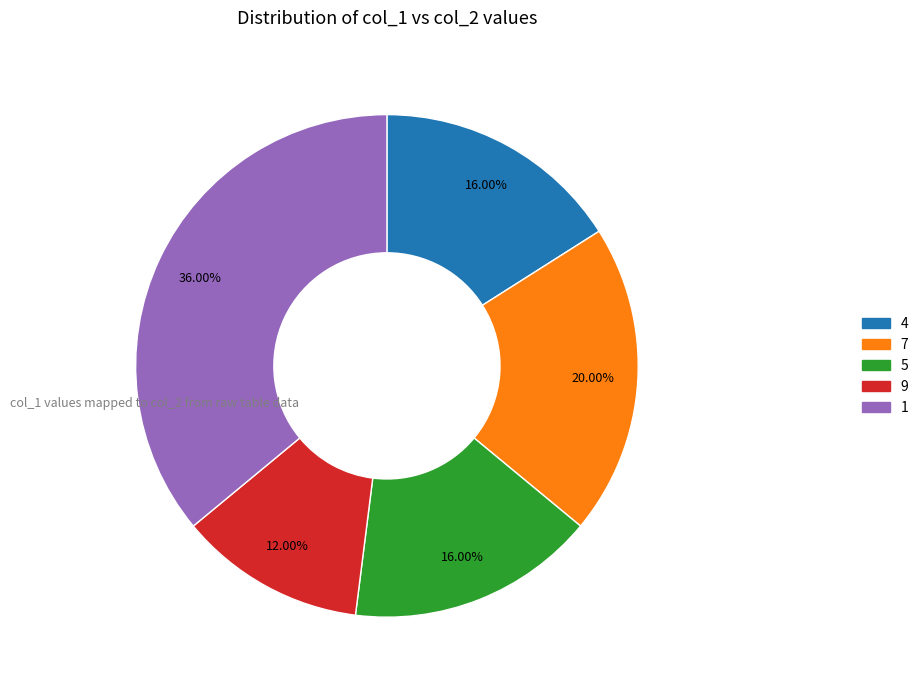

Does any single category account for the majority?

No